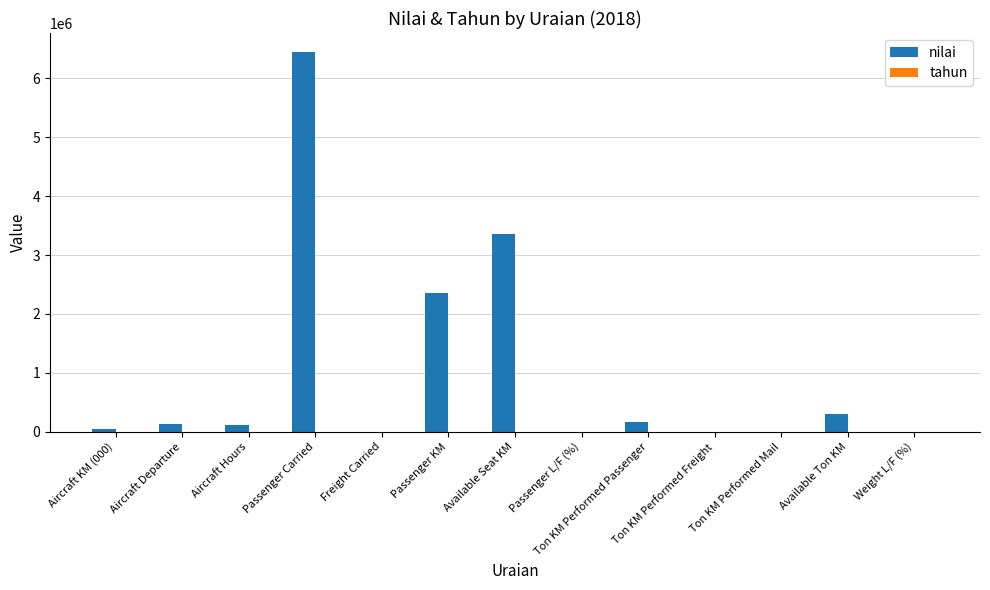

Where is nilai nearest to the value 3223719?

Available Seat KM